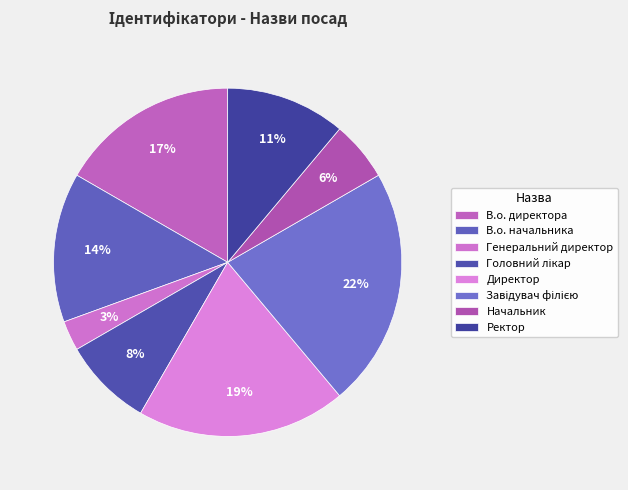

How many slices are in this pie chart?

8